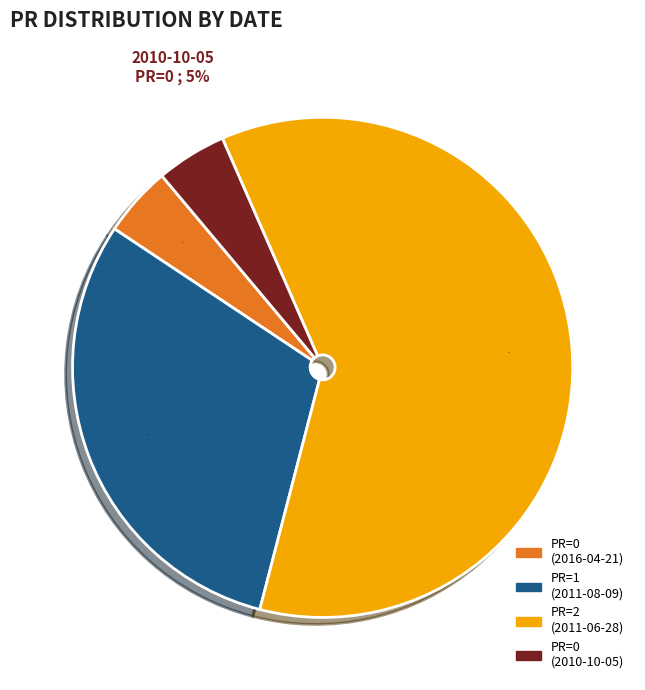

Count the number of slices in the pie.

4